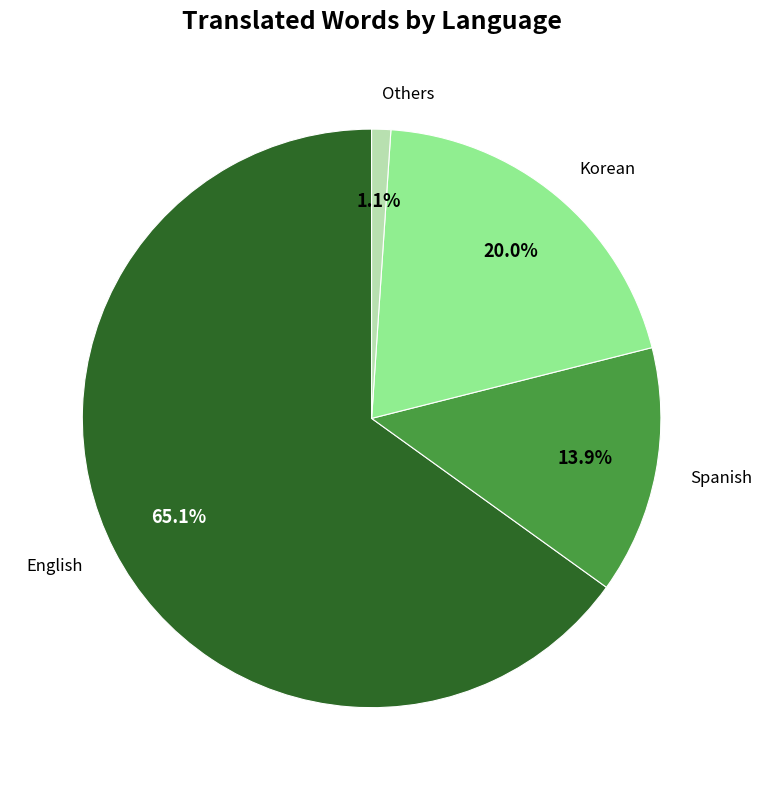

To the nearest percent, what is the average slice percentage?

25%